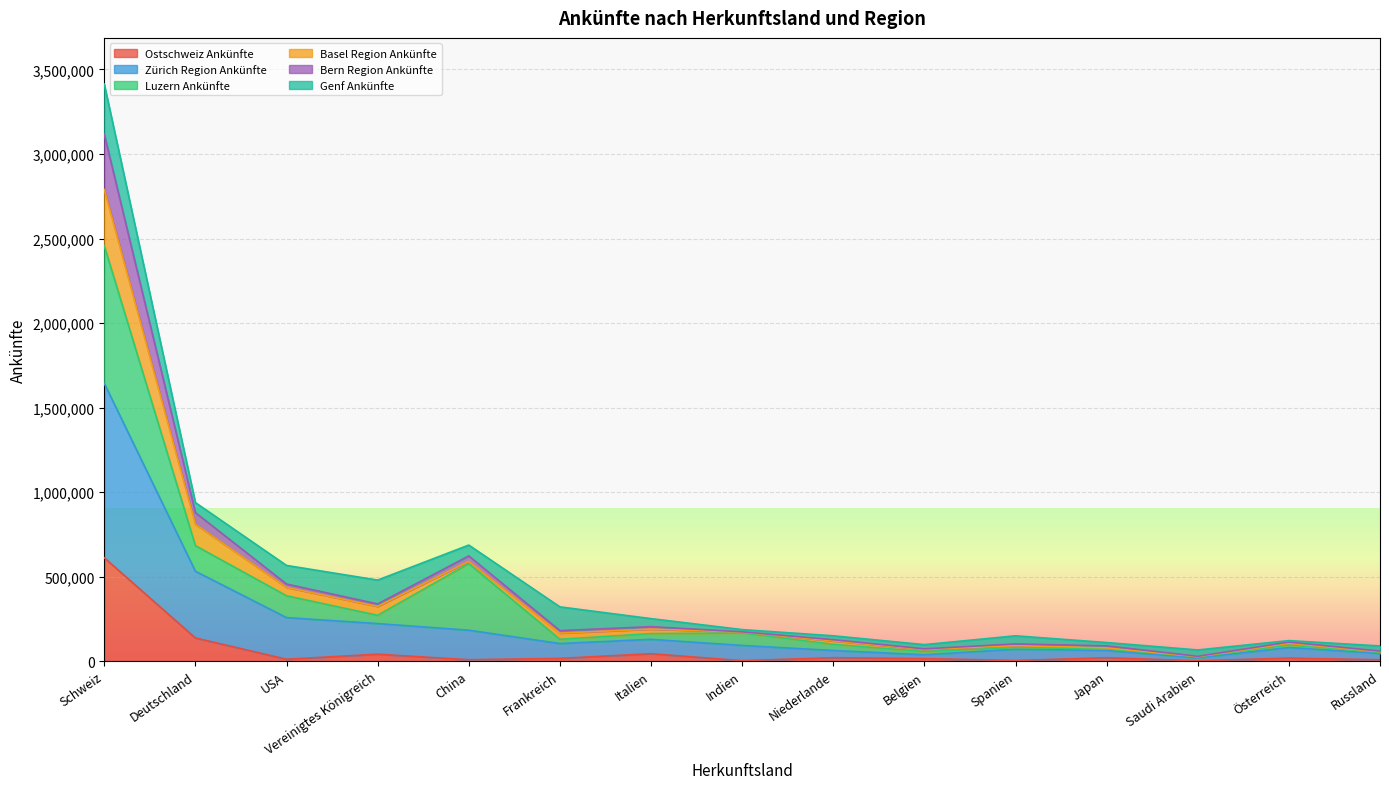

Where does the Bern Region Ankünfte series first go above 173466?

Schweiz